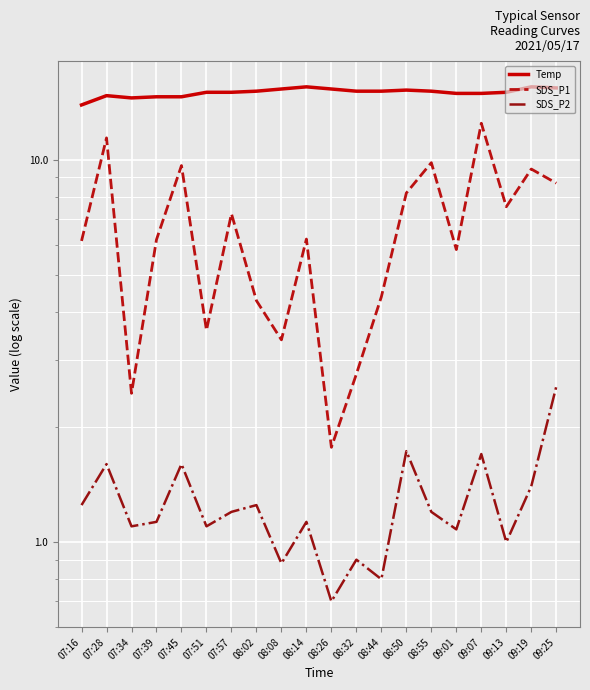

Between 07:39 and 09:25, which is larger?

09:25